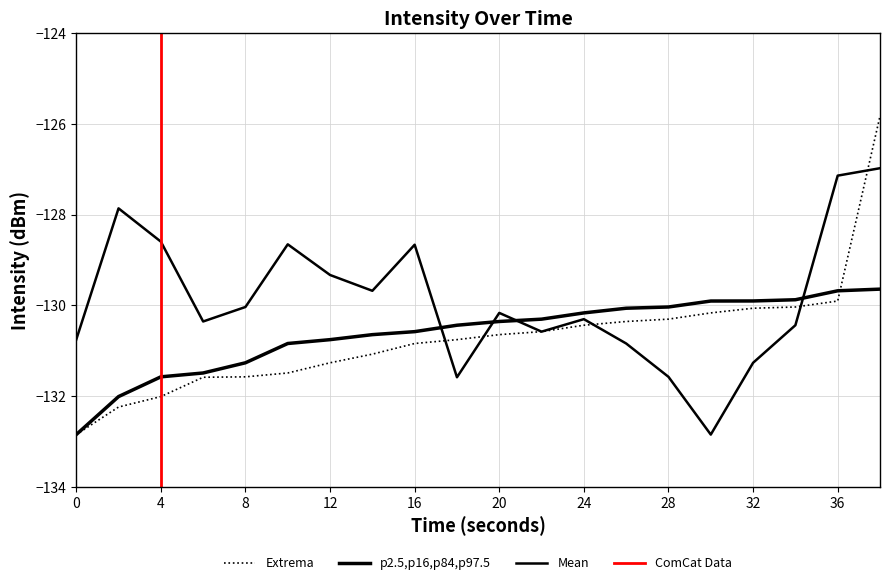

What is the highest value of the Extrema series?

-125.8